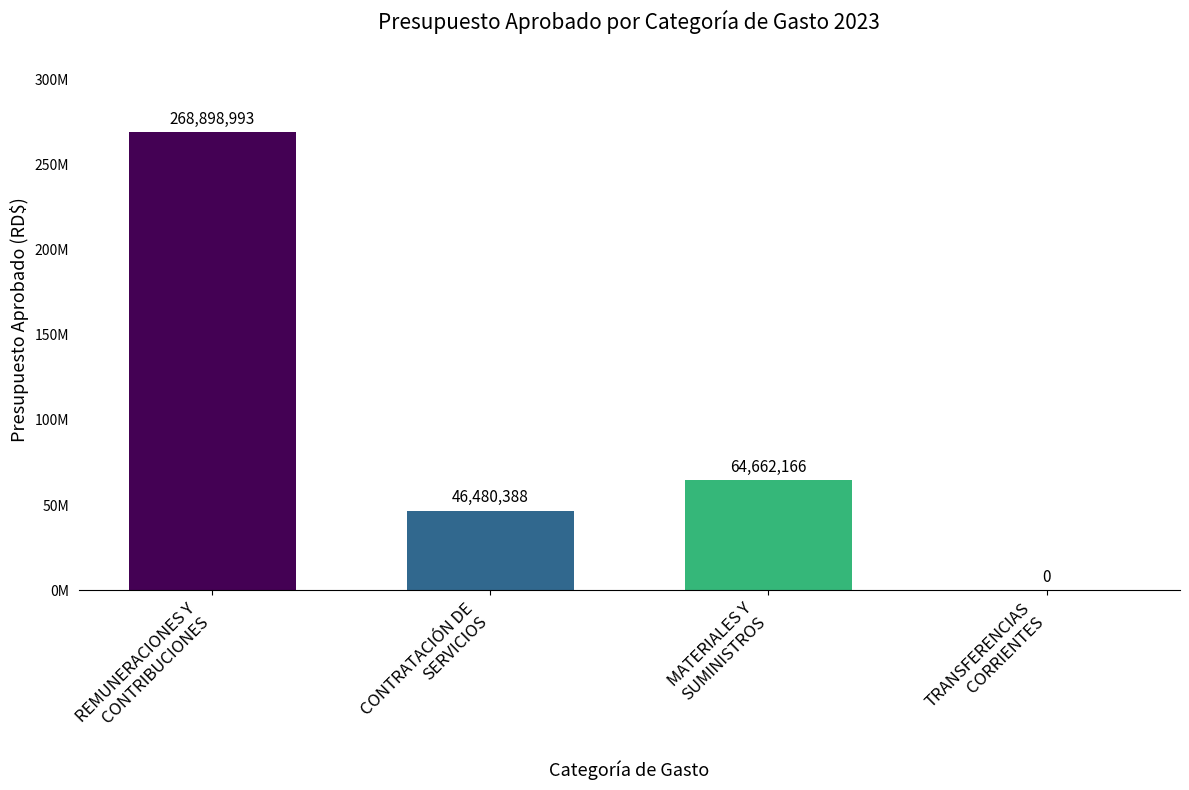

Read the value at CONTRATACIÓN DE
SERVICIOS, to the nearest 50.

46480400